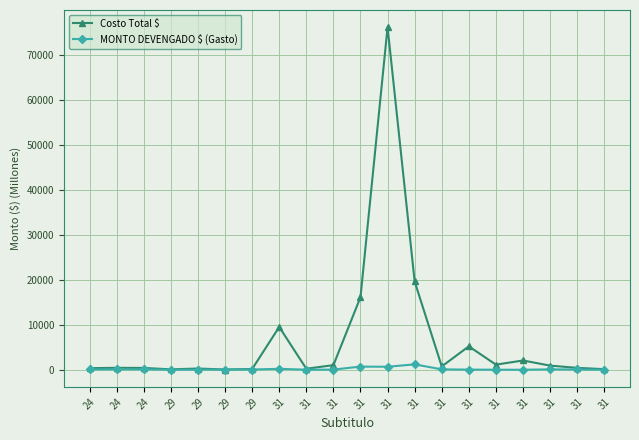

Rank the series by their average value, from lowest to highest.

MONTO DEVENGADO $ (Gasto), Costo Total $